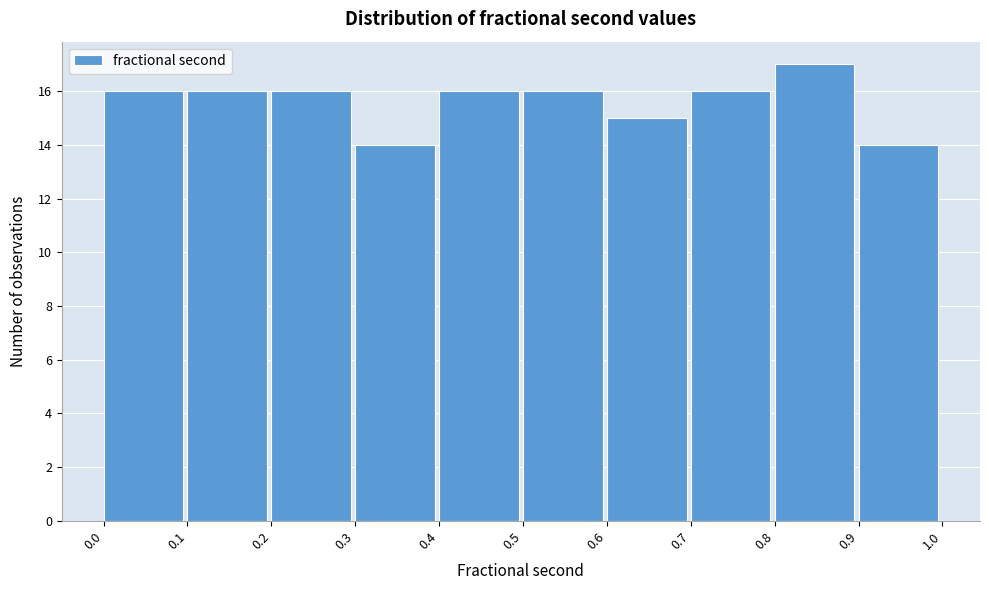

Reading left to right, list every bar in this chart as the range it spans on the x-axis followed by its height. The values are not printed on the chart, so give them approximately, as read against the axis.

0.0 to 0.1: 16
0.1 to 0.2: 16
0.2 to 0.3: 16
0.3 to 0.4: 14
0.4 to 0.5: 16
0.5 to 0.6: 16
0.6 to 0.7: 15
0.7 to 0.8: 16
0.8 to 0.9: 17
0.9 to 1.0: 14